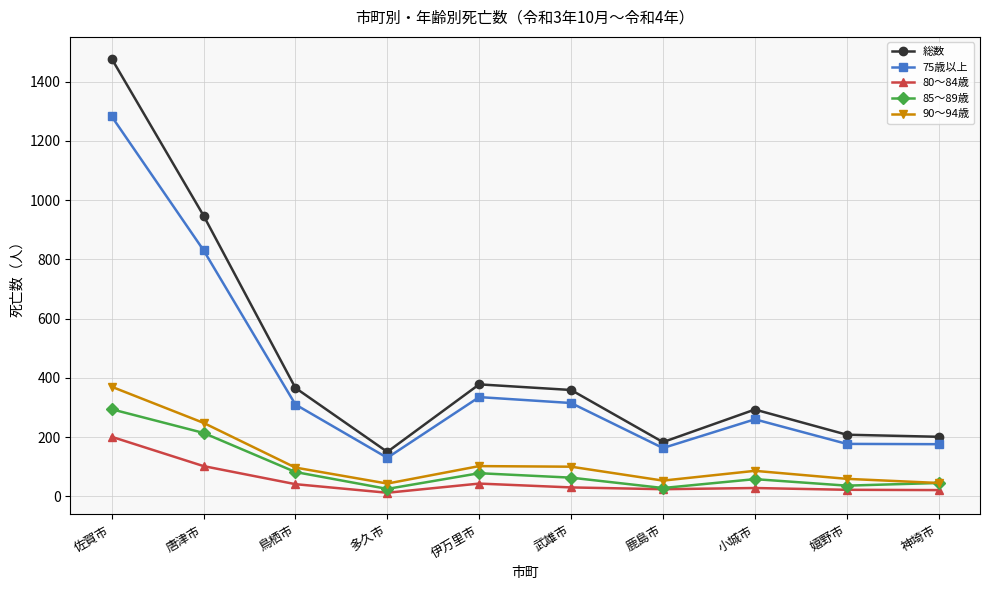

True or false: 85～89歳 and 75歳以上 cross at least once.

False